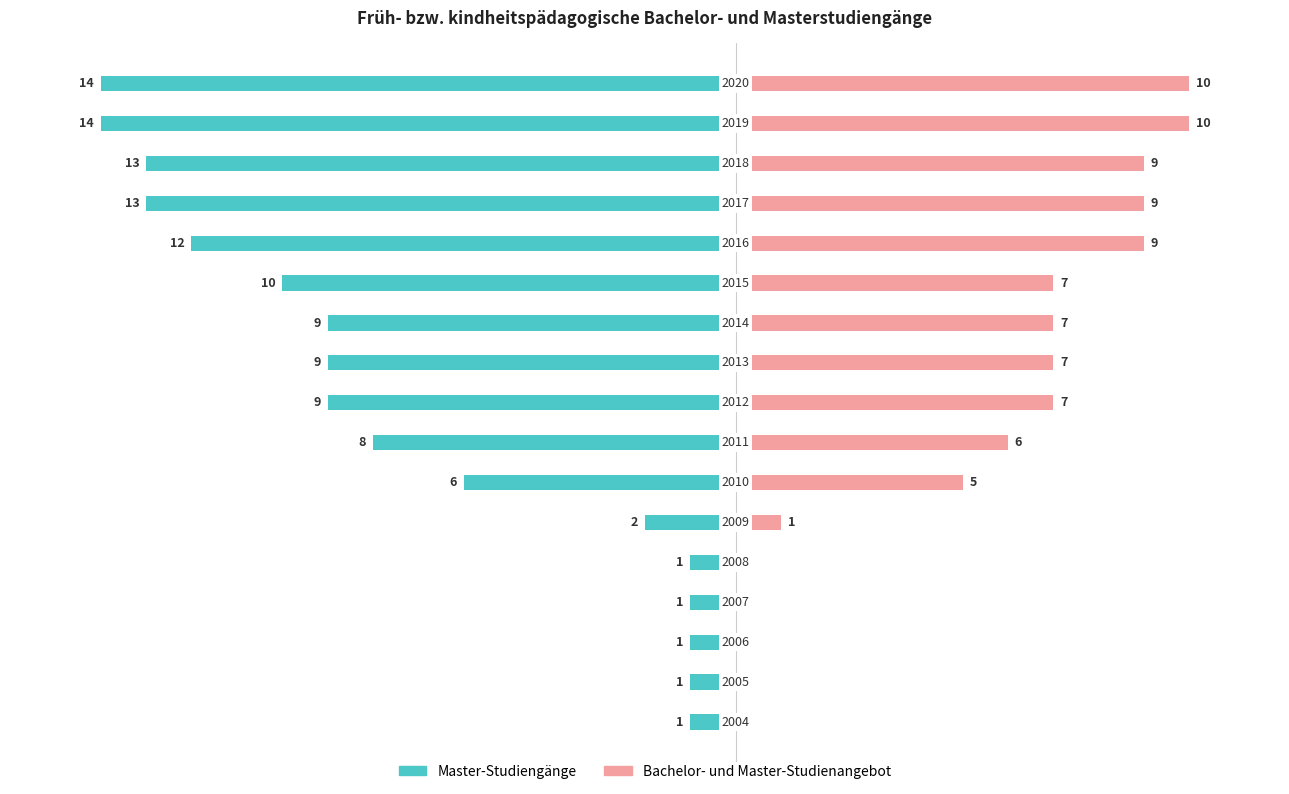

The Bachelor- und Master-Studienangebot series shows 3 at −20. True or false?

False